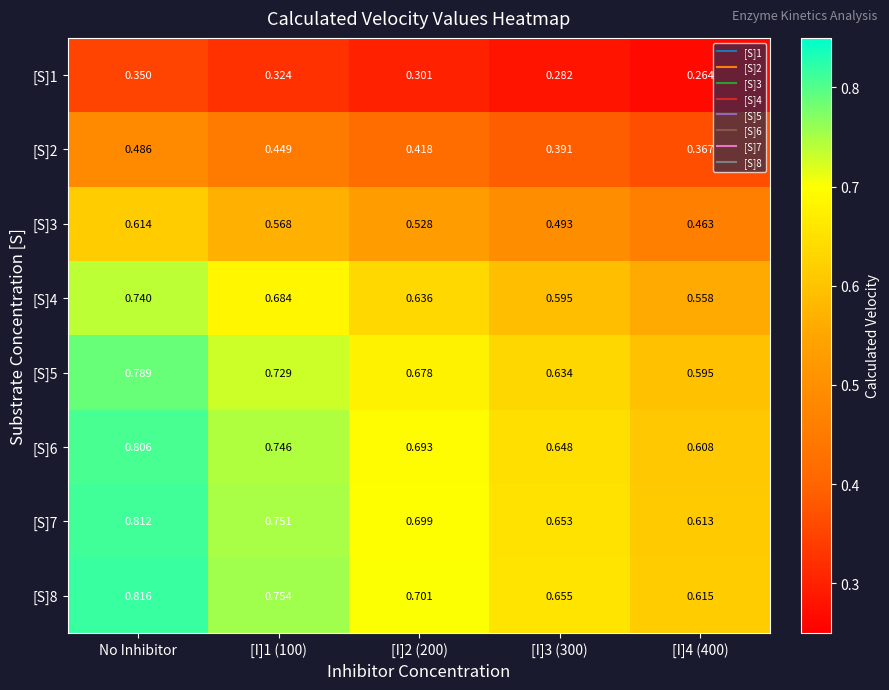

Is the value of [S]3 at [I]1 (100) greater than the value of [S]1 at [I]2 (200)?

Yes